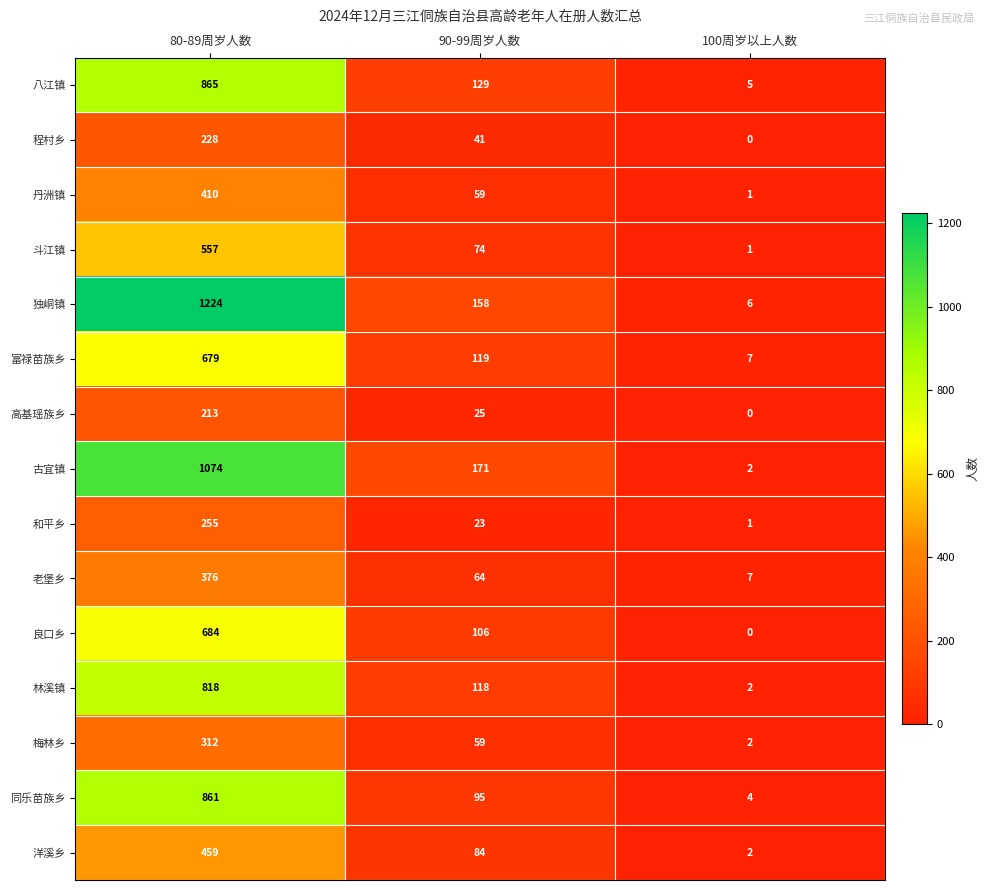

How many 洋溪乡 values are between 2 and 459?

3